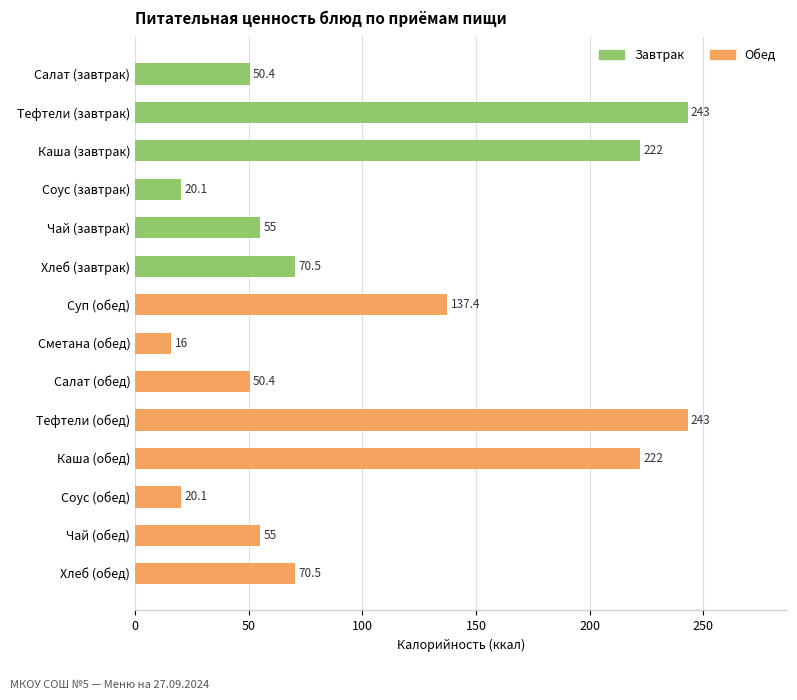

Reading bottom to top, what are all the values shown in this chart?

Хлеб (обед)=70.5	Чай (обед)=55.0	Соус (обед)=20.1	Каша (обед)=222.0	Тефтели (обед)=243.0	Салат (обед)=50.4	Сметана (обед)=16.0	Суп (обед)=137.4	Хлеб (завтрак)=70.5	Чай (завтрак)=55.0	Соус (завтрак)=20.1	Каша (завтрак)=222.0	Тефтели (завтрак)=243.0	Салат (завтрак)=50.4